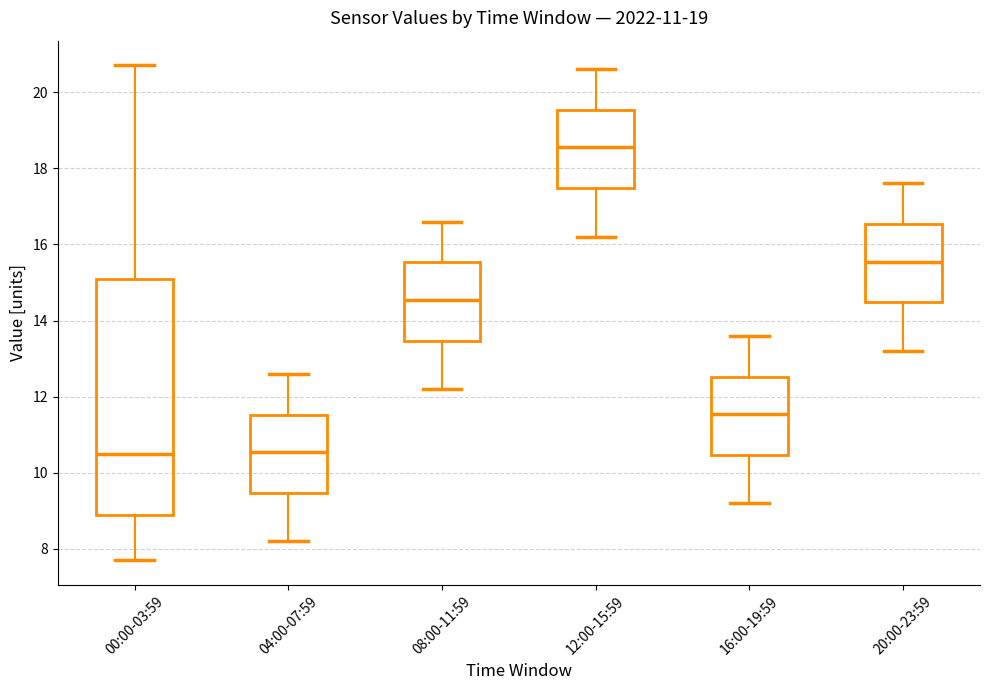

Where does the median line of the box for 16:00-19:59 sit on the y-axis? The values are not printed on the chart, so give them approximately, as read against the axis.

11.6